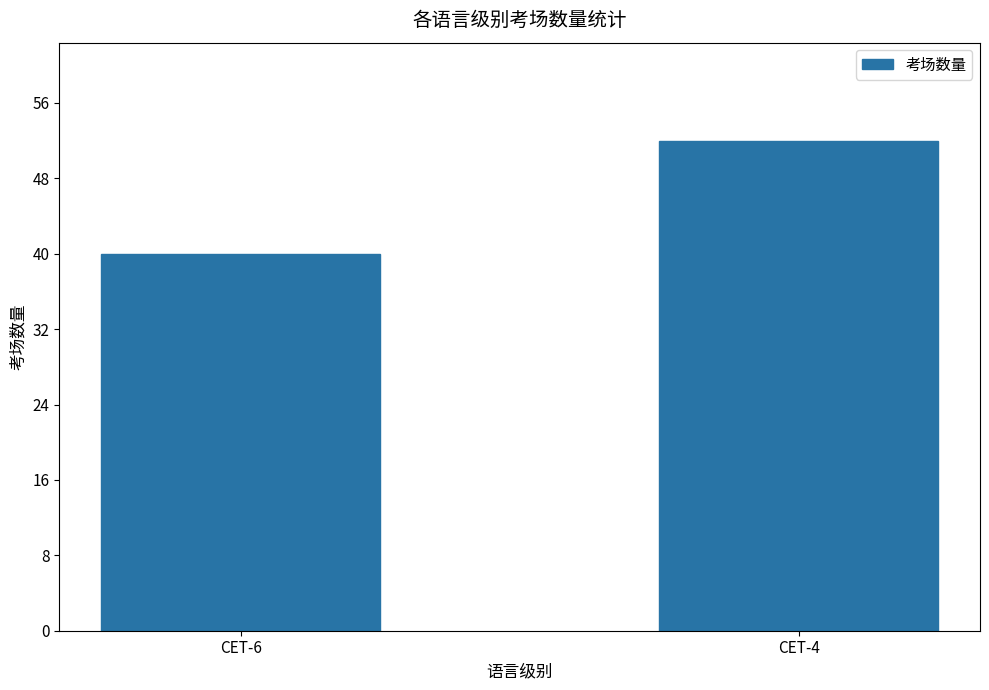

What is the greatest value displayed?

52